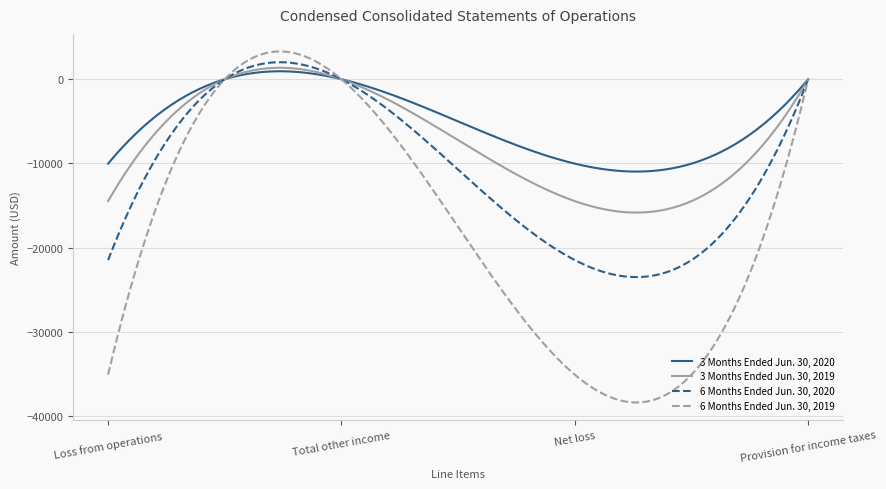

Which series has the largest range (max minus min)?

6 Months Ended Jun. 30, 2019